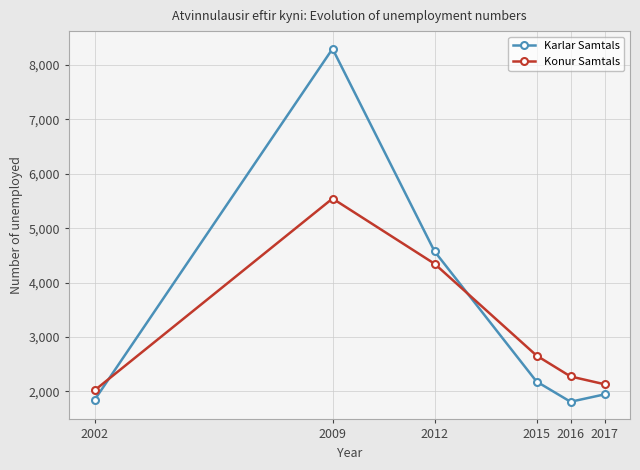

Where does the Konur Samtals series first go above 2660?

2009